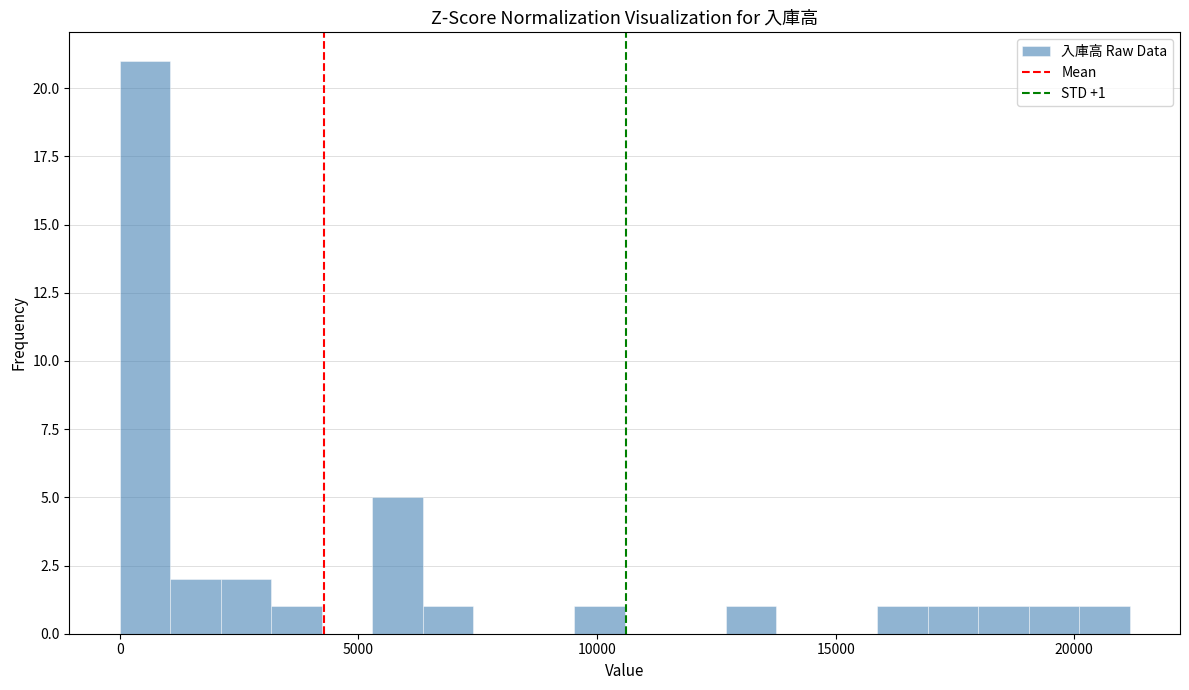

Around what value on the x-axis is the tallest bar? Give the approximate position of its centre, as read against the axis.

500